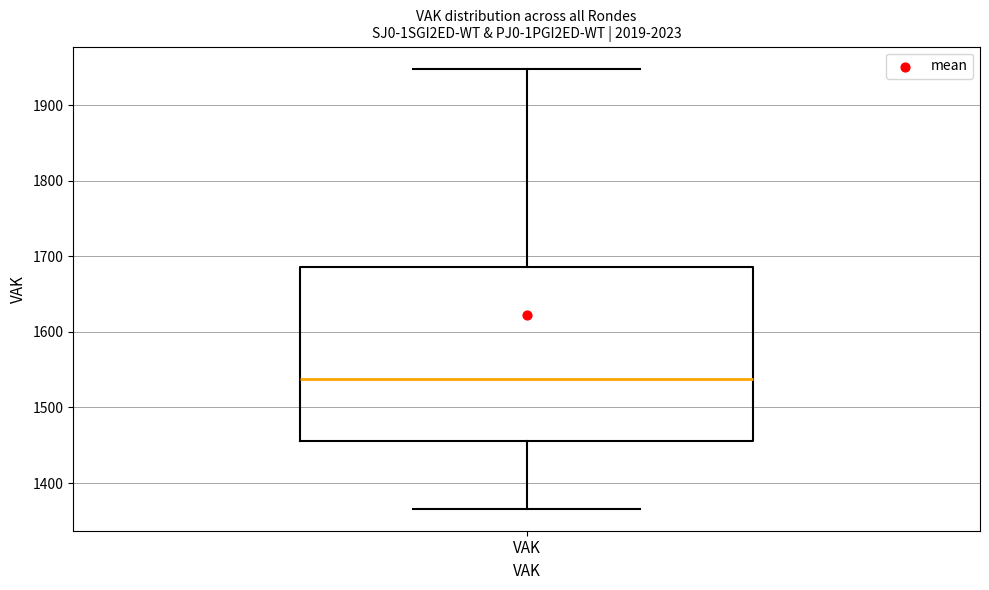

Transcribe this box plot: give where the median line is, the range the box spans, and where the two whiskers end, as read against the y-axis. The values are not printed on the chart, so give them approximately, as read against the axis.

median 1540, box 1460 to 1690, whiskers 1370 to 1950